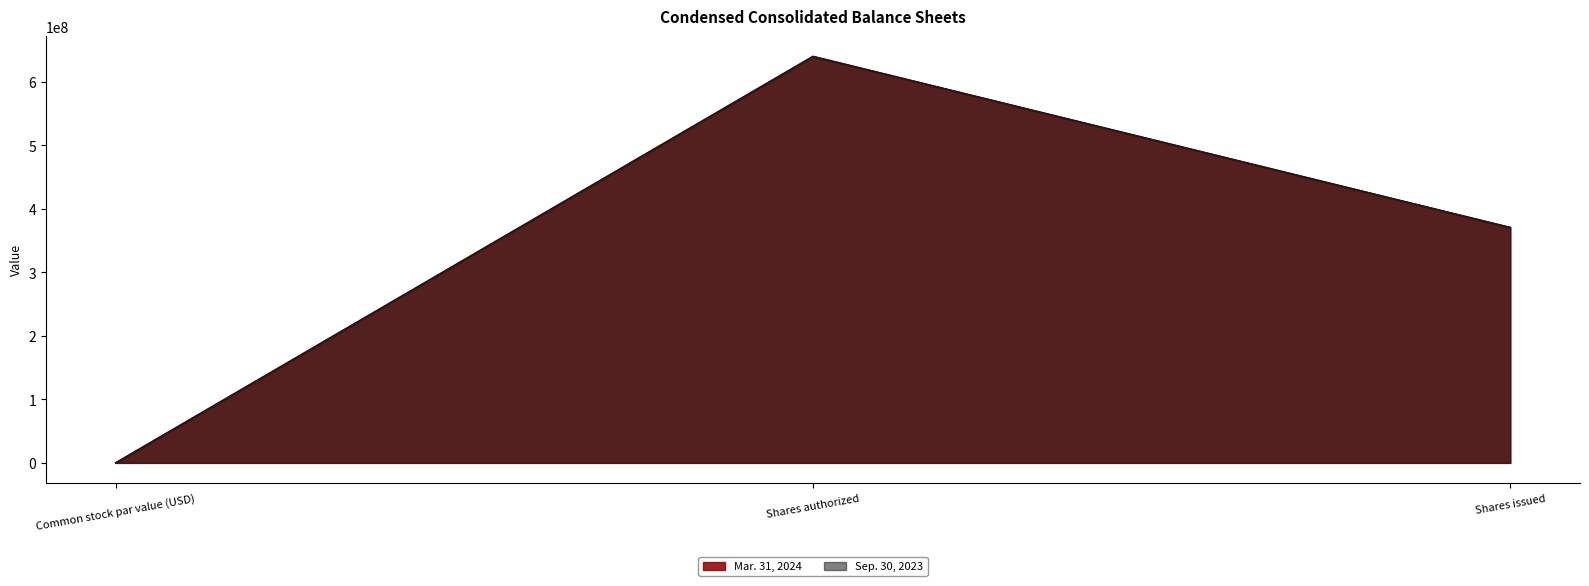

At which label does Sep. 30, 2023 reach its minimum?

Common stock par value (USD)